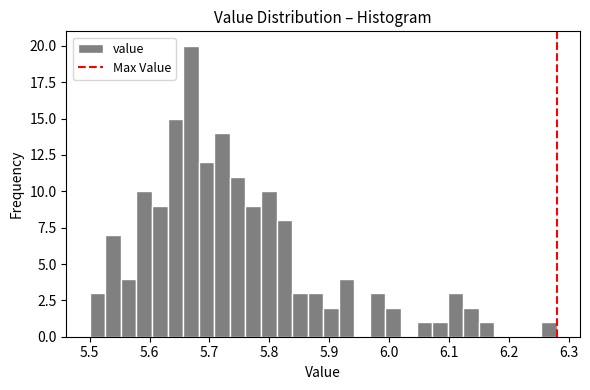

Around what value on the x-axis is the tallest bar? Give the approximate position of its centre, as read against the axis.

5.67